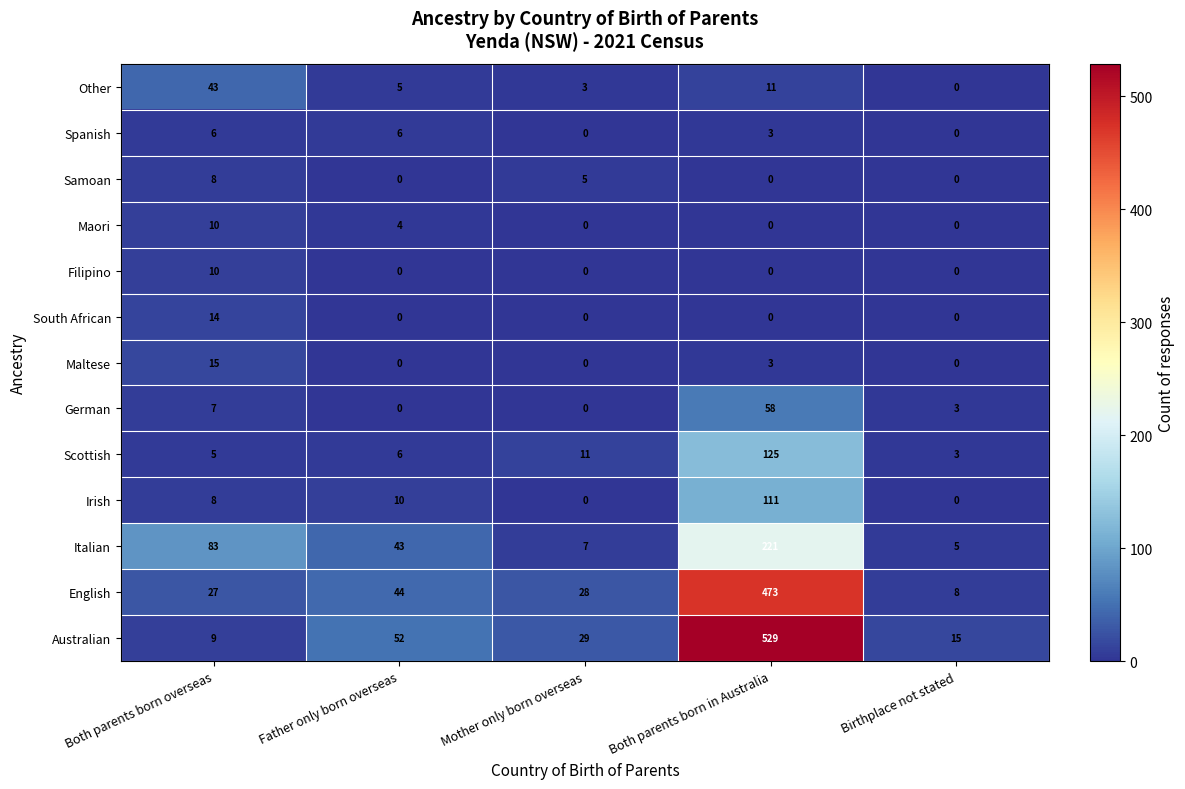

At how many categories does at least one series exceed 442?

1